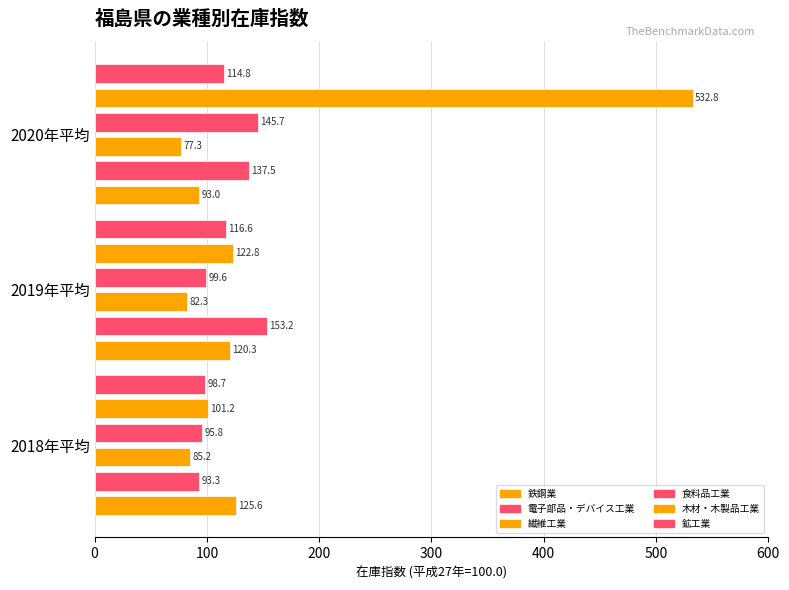

Which series has the largest range (max minus min)?

木材・木製品工業